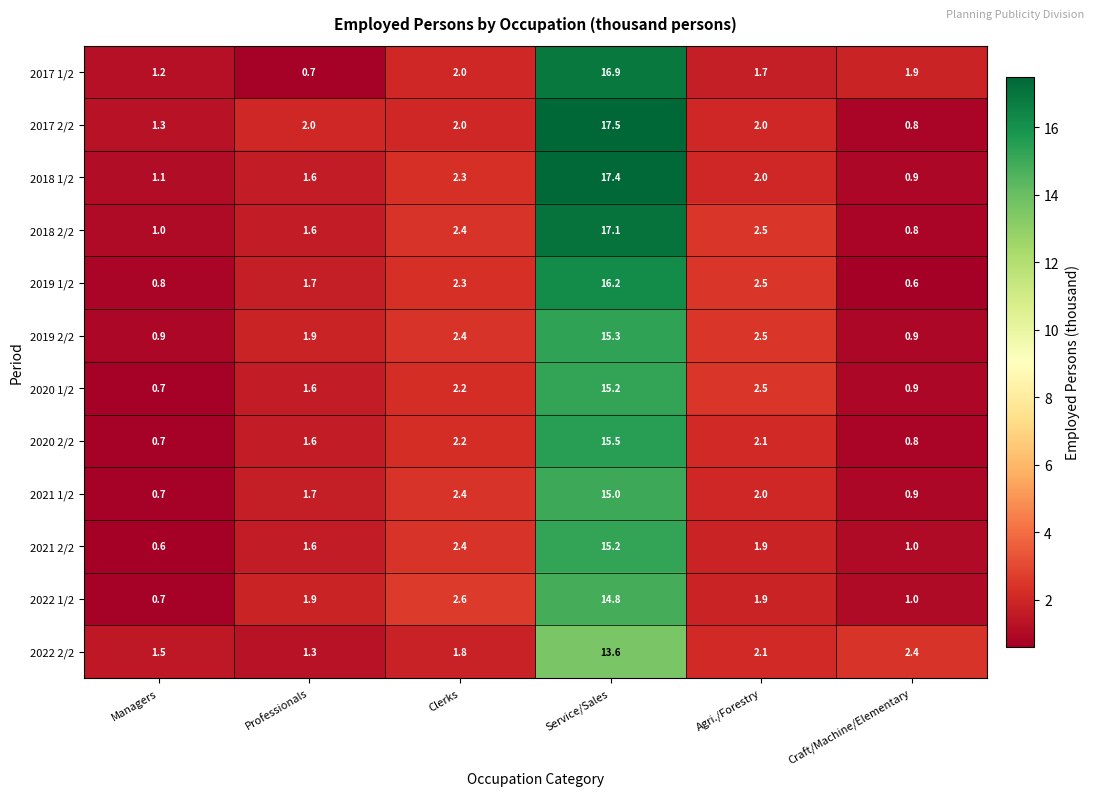

Which series has the largest total across all categories?

2017 2/2